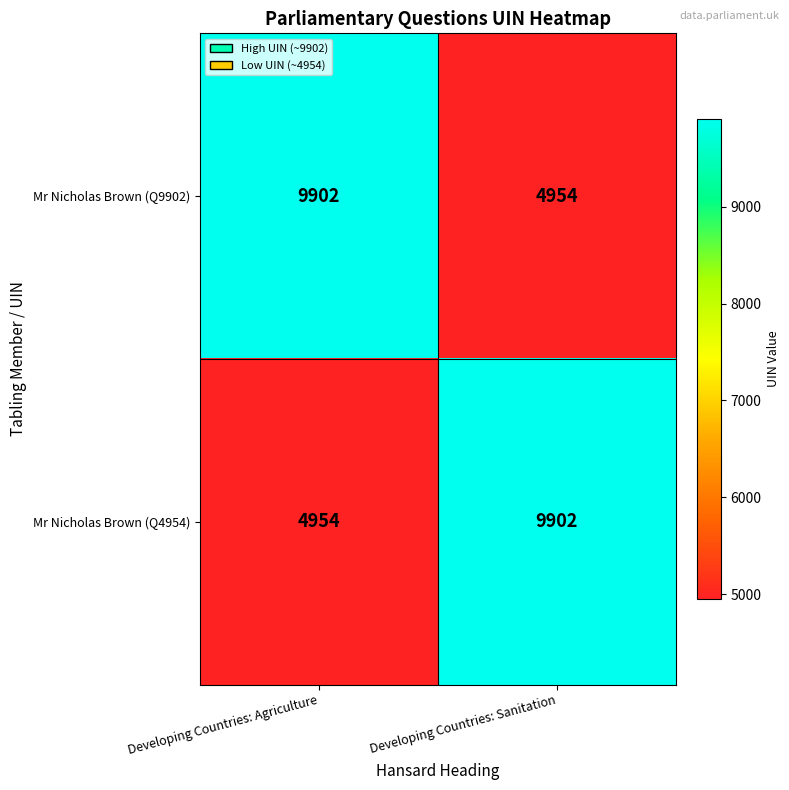

What is the difference between the maximum and minimum values in the Mr Nicholas Brown (Q4954) series?

4948